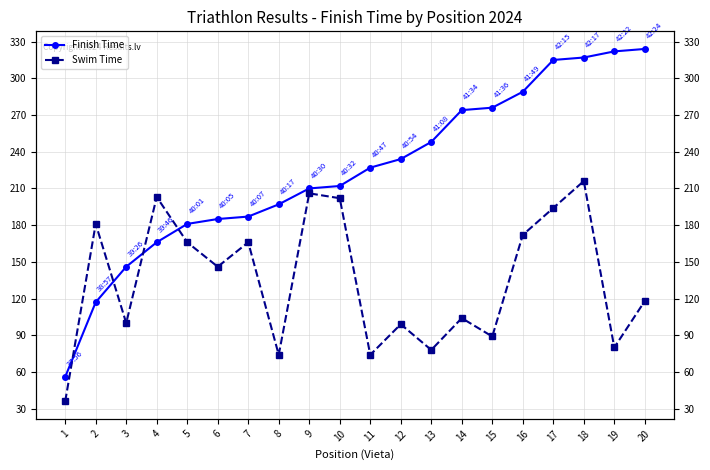

At which category is the sum across all series the highest?

18